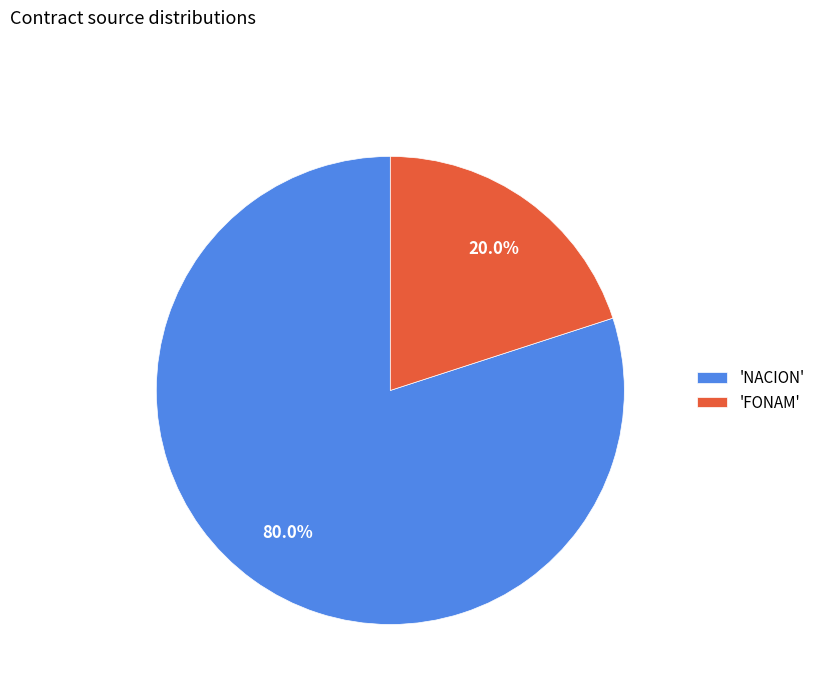

Which has a higher value, 'NACION' or 'FONAM'?

'NACION'